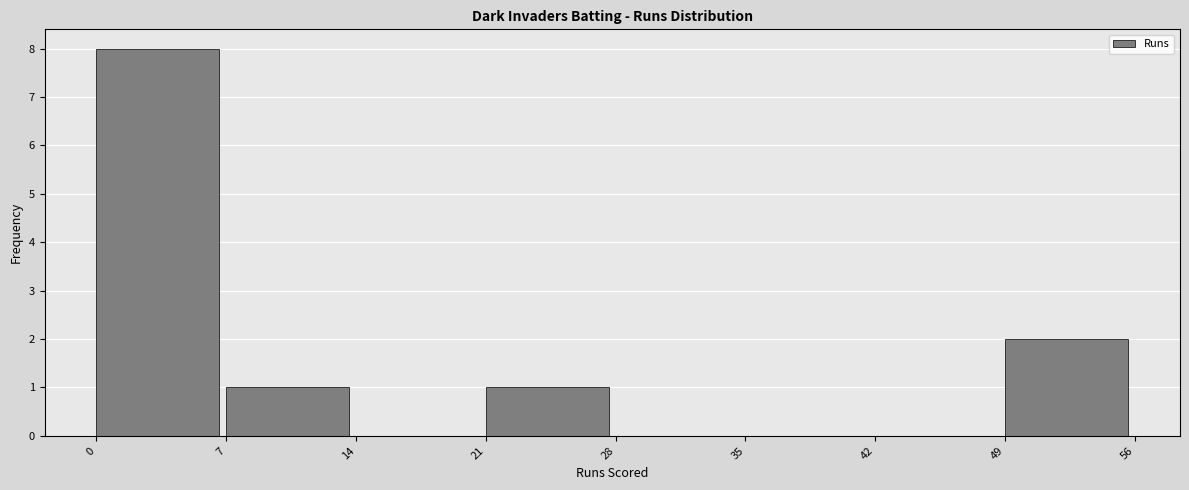

Which range on the x-axis has the tallest bar?

0 to 7